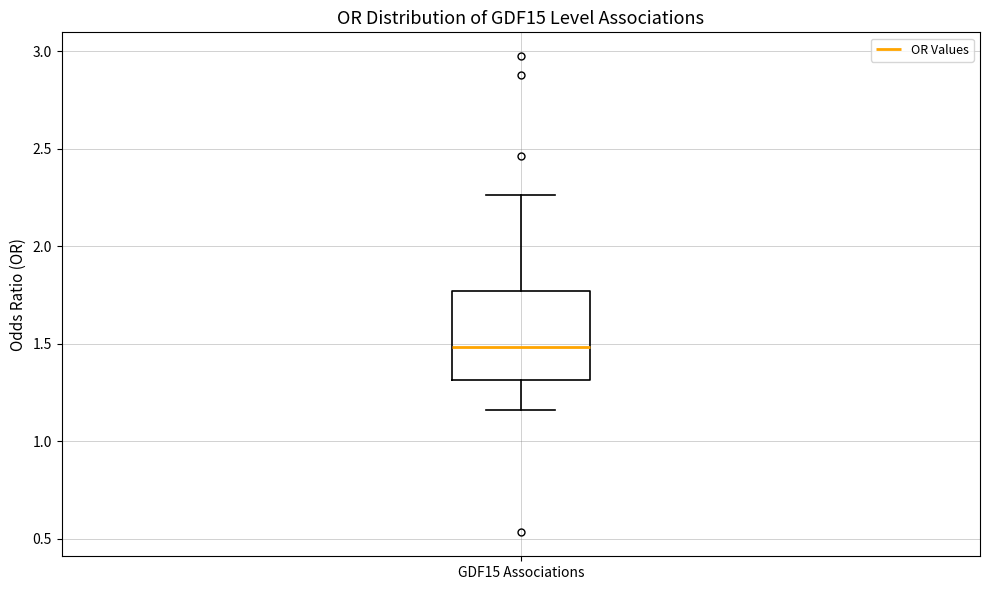

Transcribe this box plot: give where the median line is, the range the box spans, and where the two whiskers end, as read against the y-axis. The values are not printed on the chart, so give them approximately, as read against the axis.

median 1.50, box 1.30 to 1.75, whiskers 1.15 to 2.25